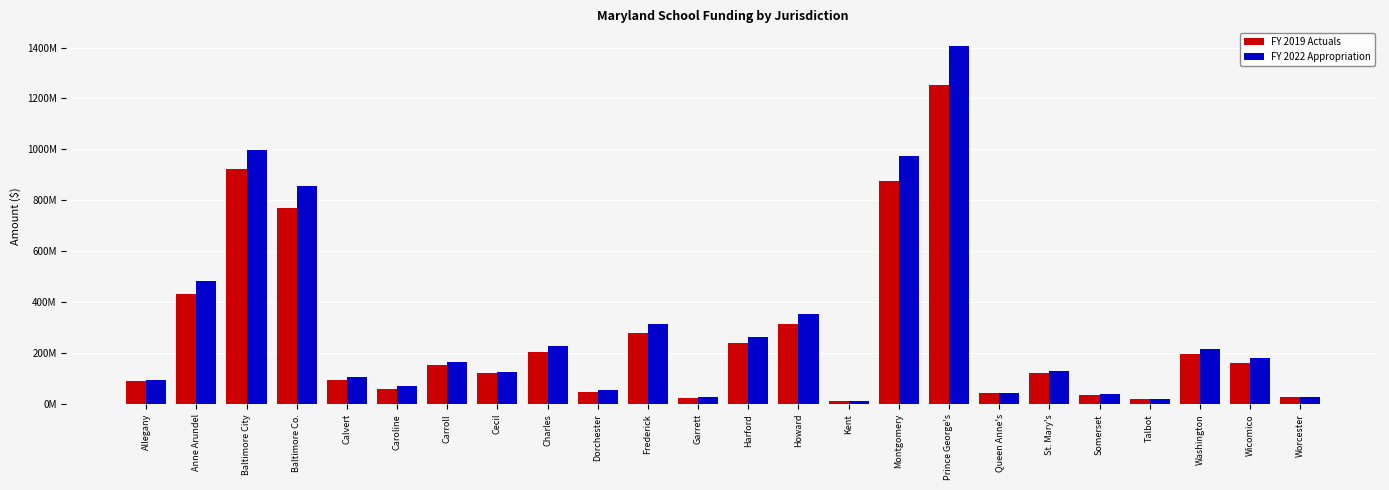

List the series in order of their overall mean, highest first.

FY 2022 Appropriation, FY 2019 Actuals